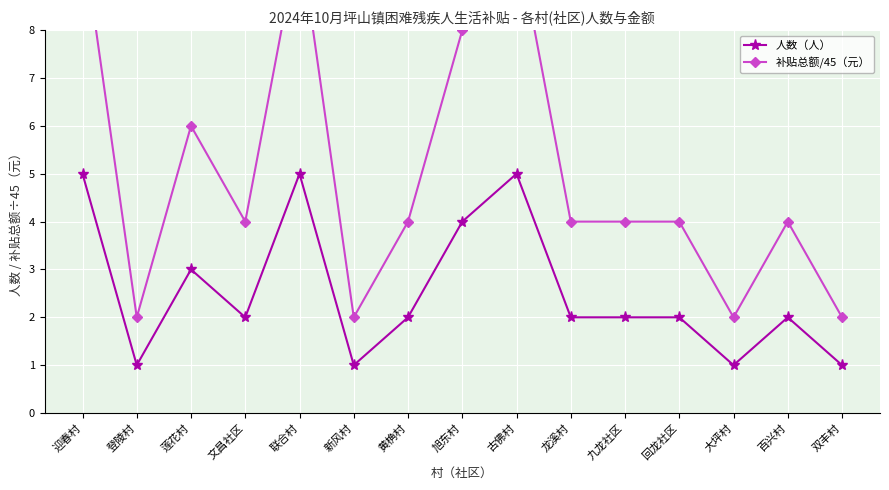

Rank the series at 联合村 from lowest to highest value.

人数（人）, 补贴总额/45（元）